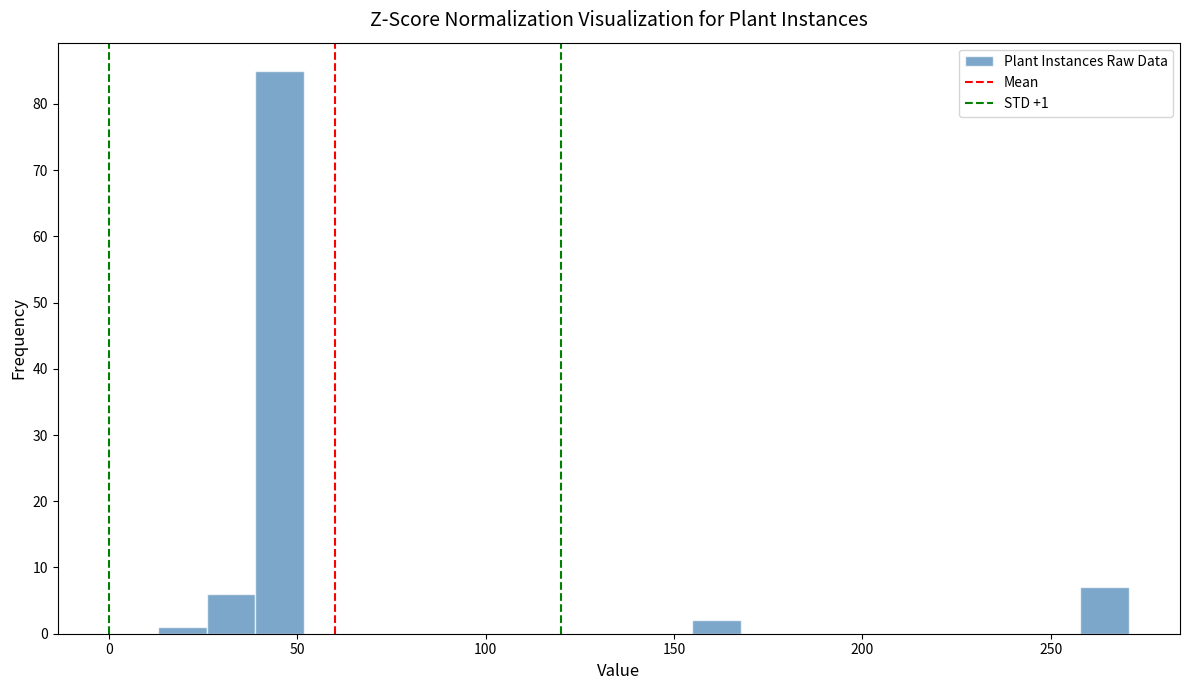

Read against the x-axis, roughly where is the centre of the tallest bar?

45